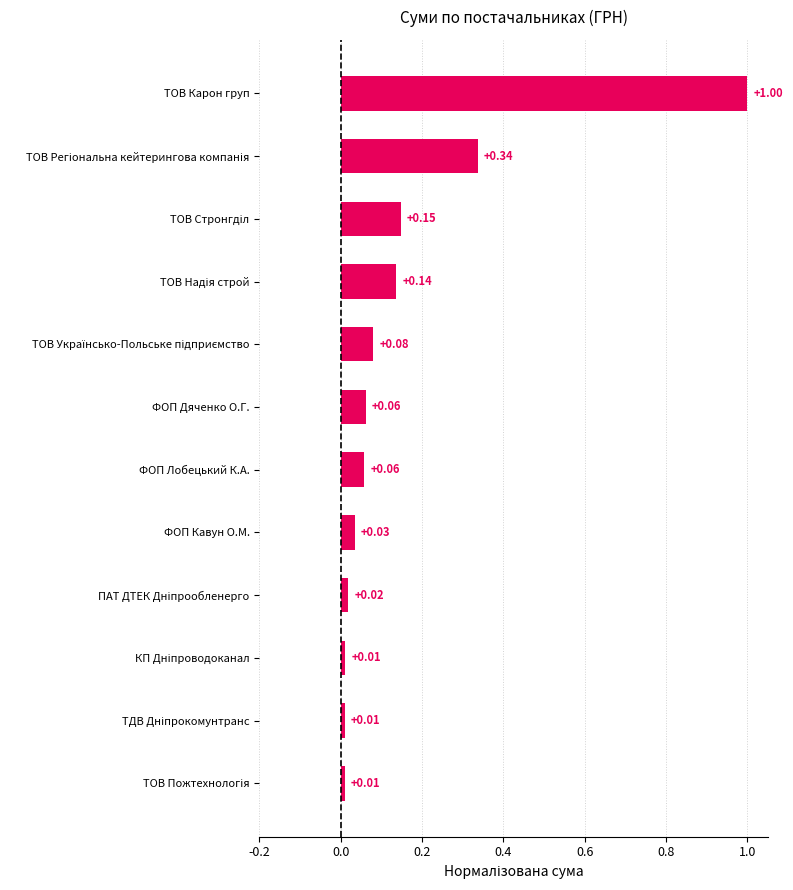

Which label corresponds to the largest value in the chart?

ТОВ Карон груп